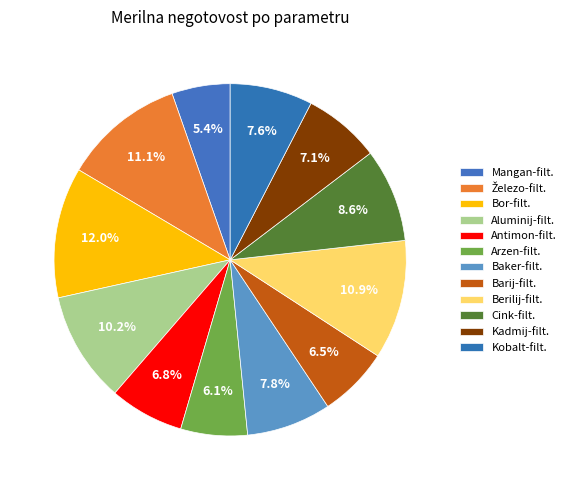

What is the largest slice in the pie chart?

Bor-filt.